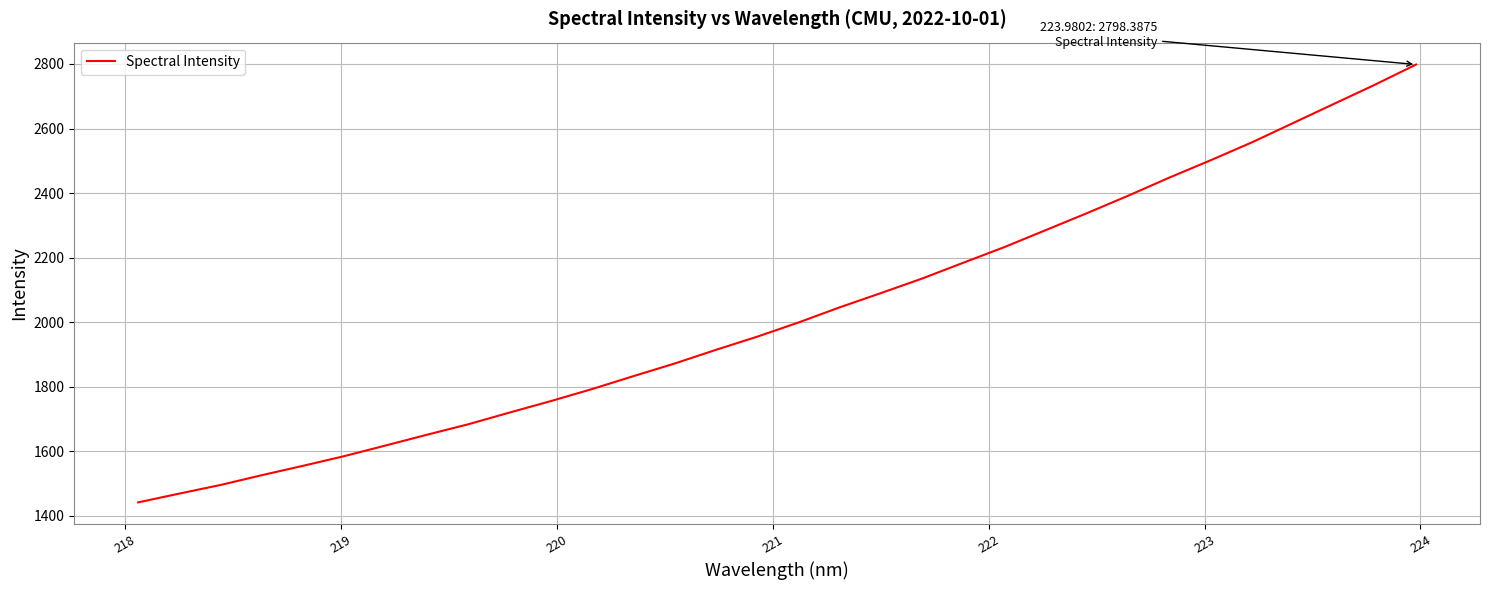

What is the greatest value displayed?

2798.4